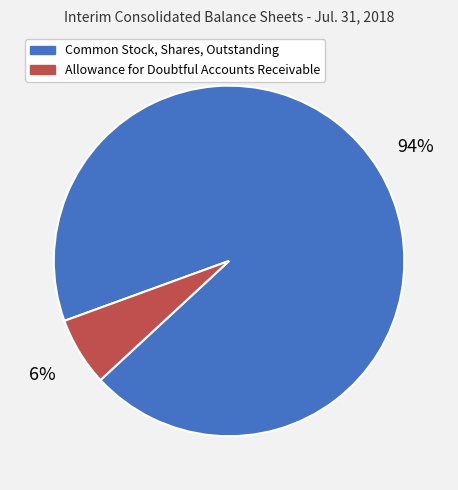

How many slices are in this pie chart?

2